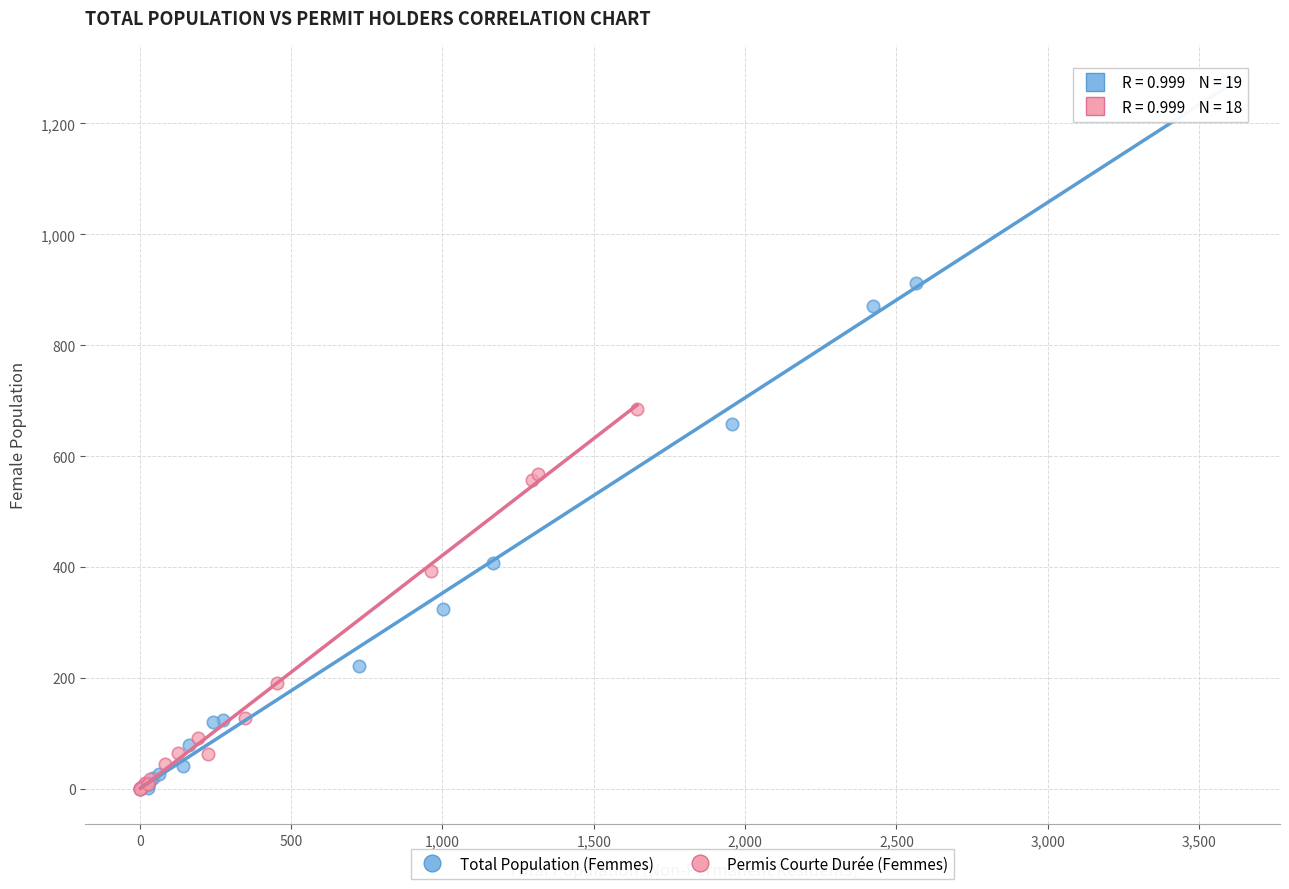

Which series reaches the maximum Y coordinate?

Total Population (Femmes)